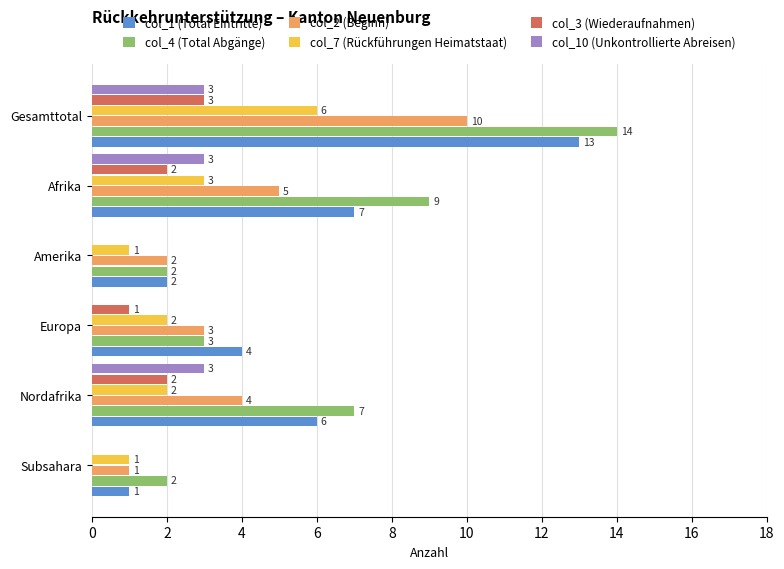

The col_7 (Rückführungen Heimatstaat) series shows 1 at Europa. True or false?

False